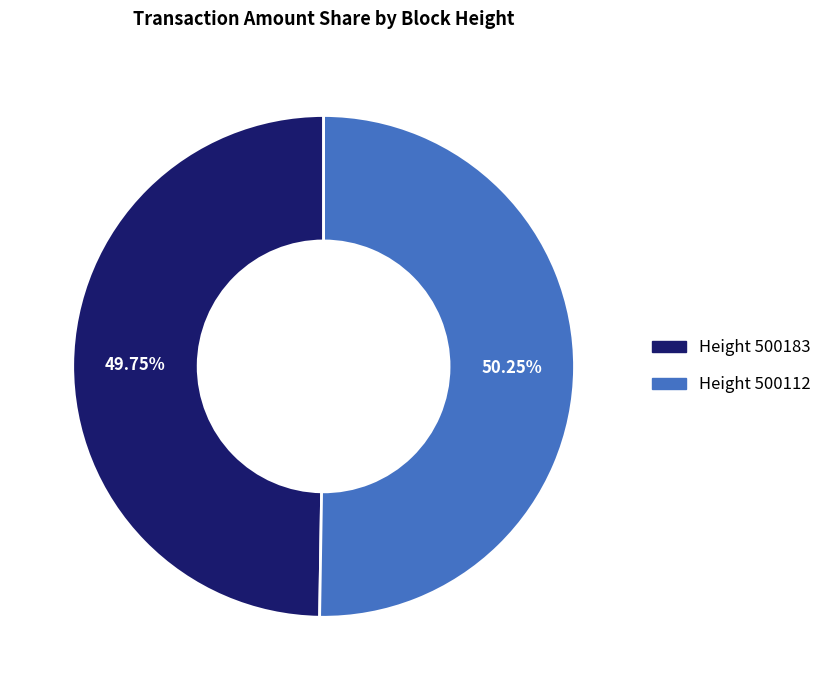

Is there a majority slice in this chart?

Yes